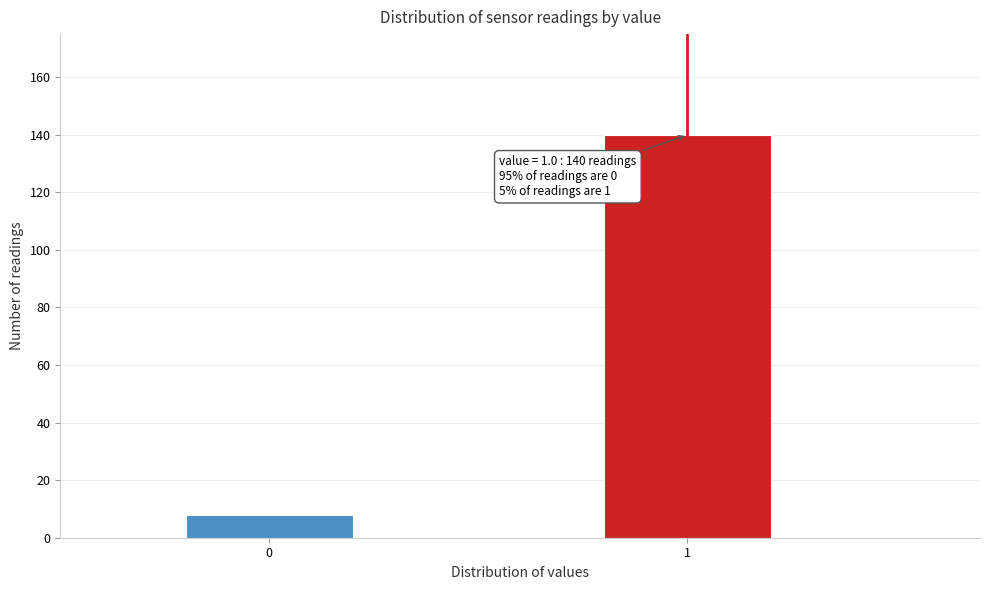

Reading right to left, list all the values displayed in this chart.

140	8